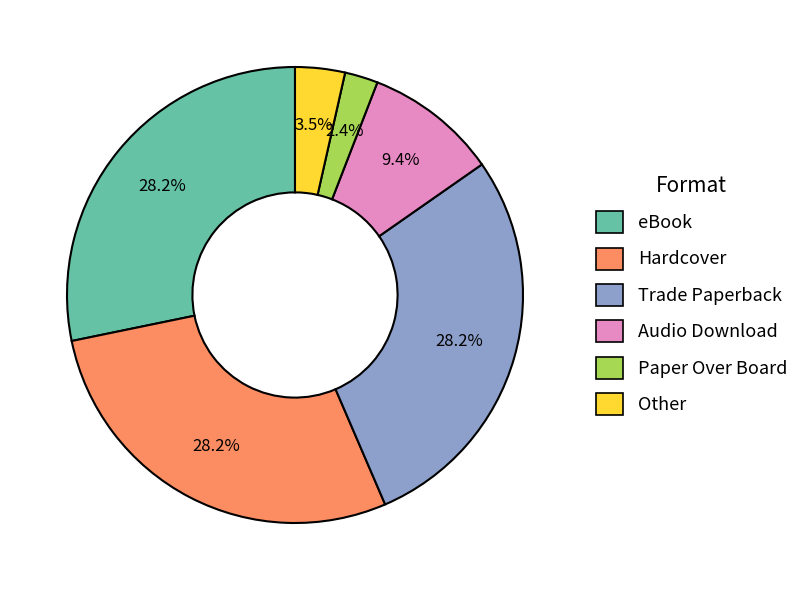

Count the number of slices in the pie.

6